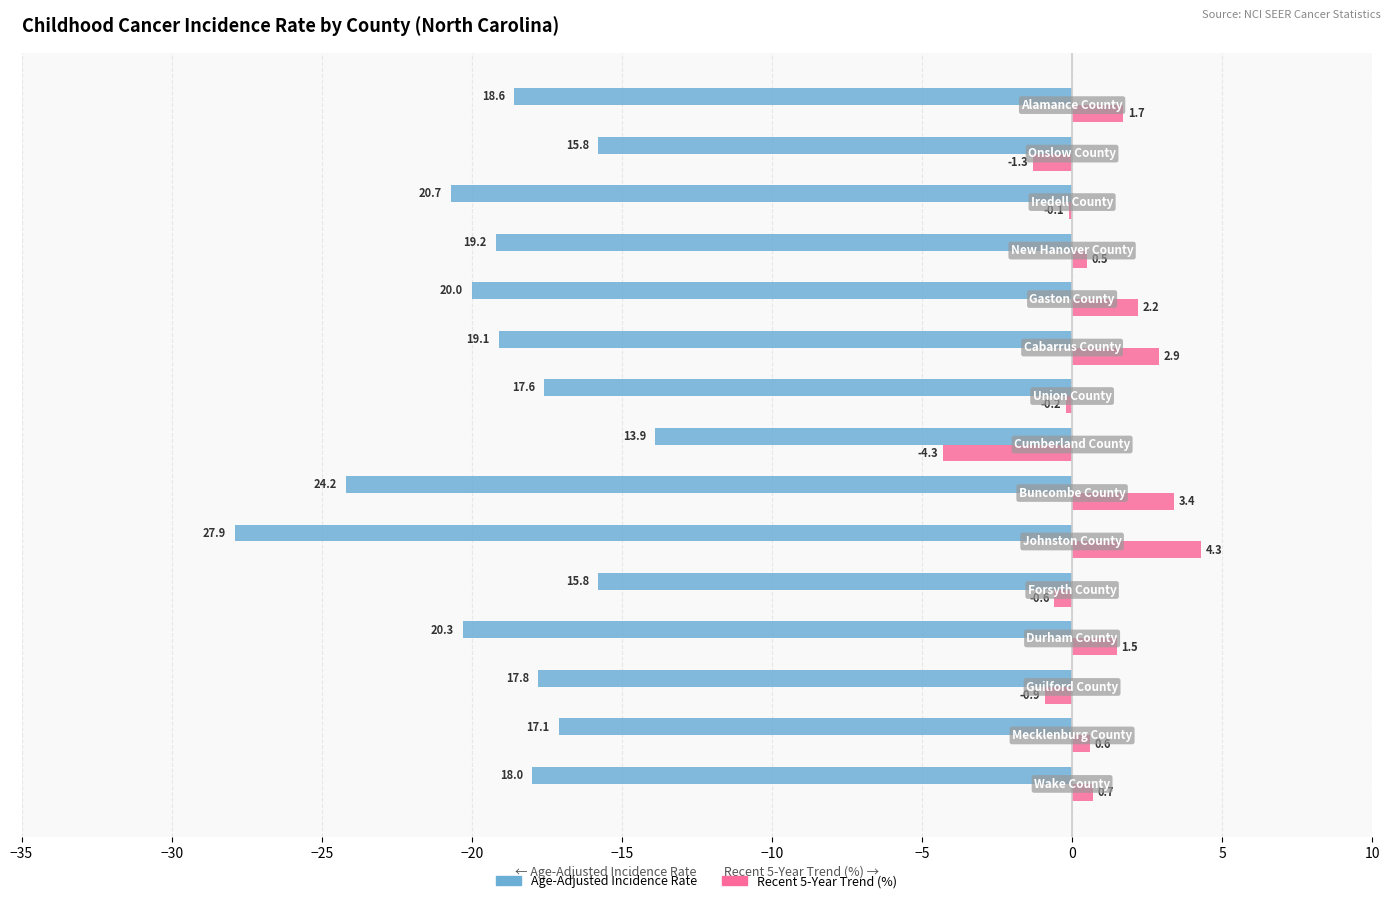

Which series has the largest total across all categories?

Recent 5-Year Trend (%)